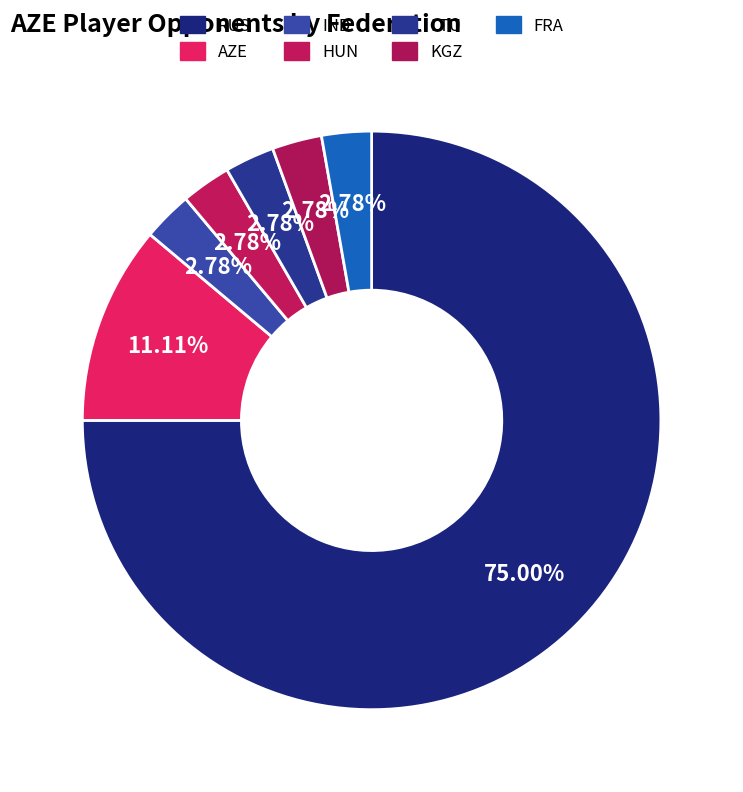

Count the number of slices in the pie.

7